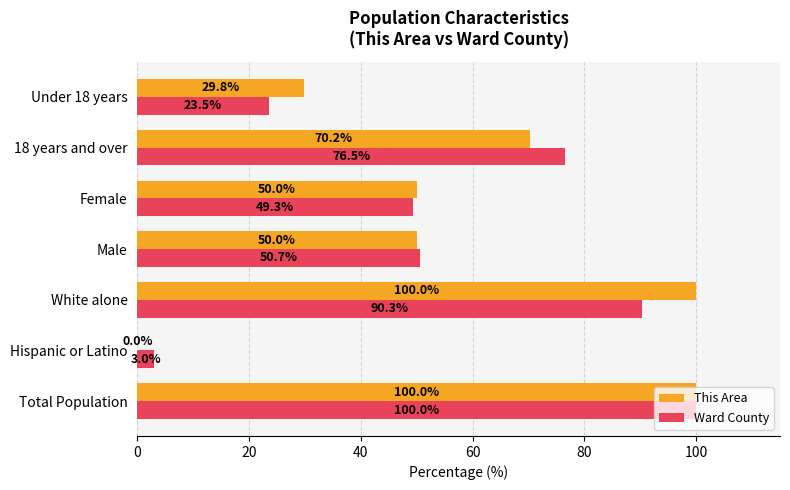

At which label is Ward County closest to 51?

Male